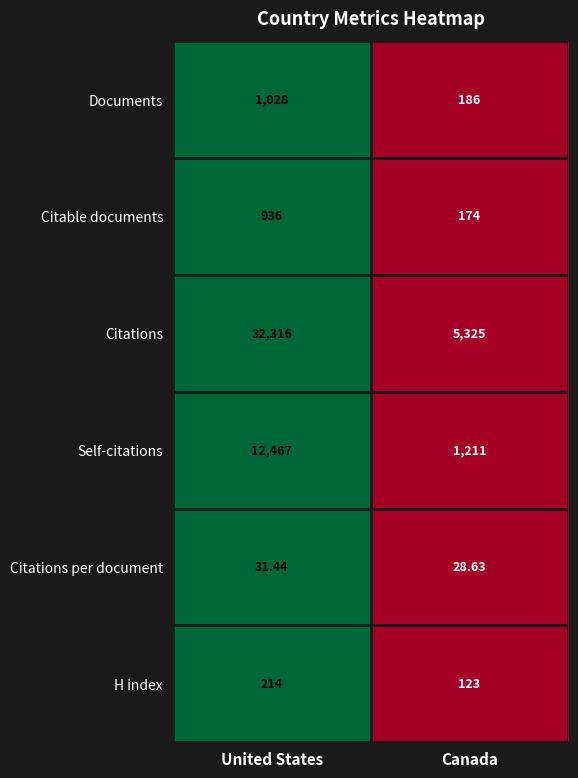

Rank the series by their maximum value, from highest to lowest.

Citations, Self-citations, Documents, Citable documents, H index, Citations per document